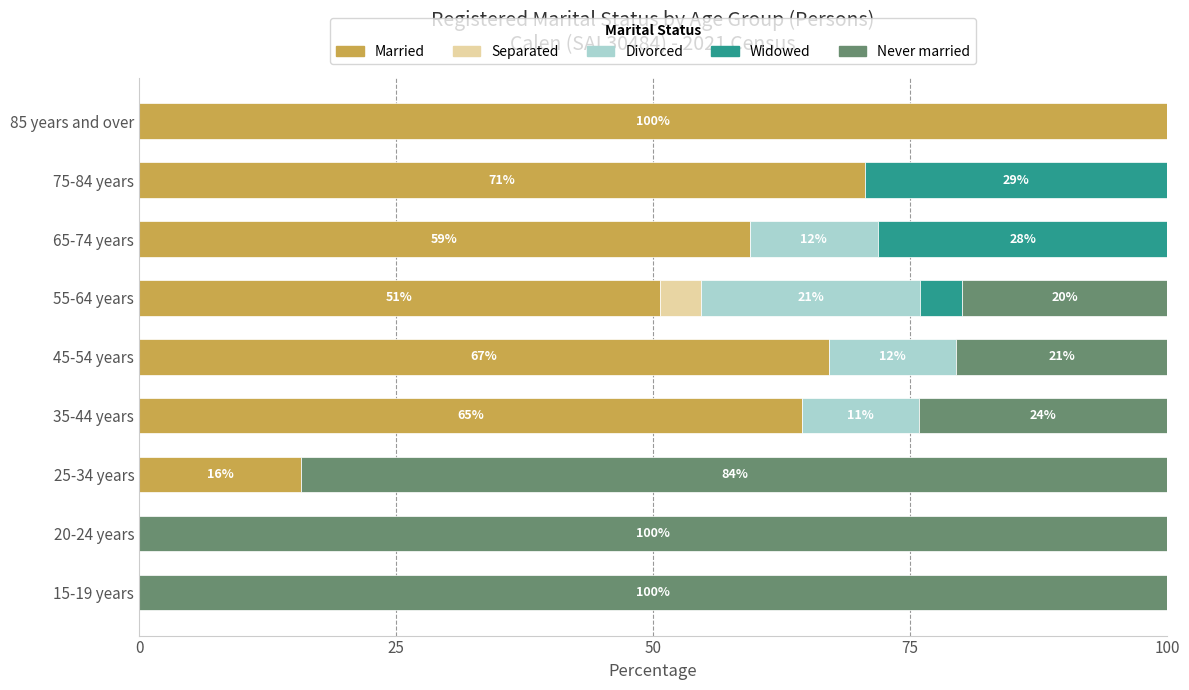

Which category has the highest value in the Married series?

85 years and over